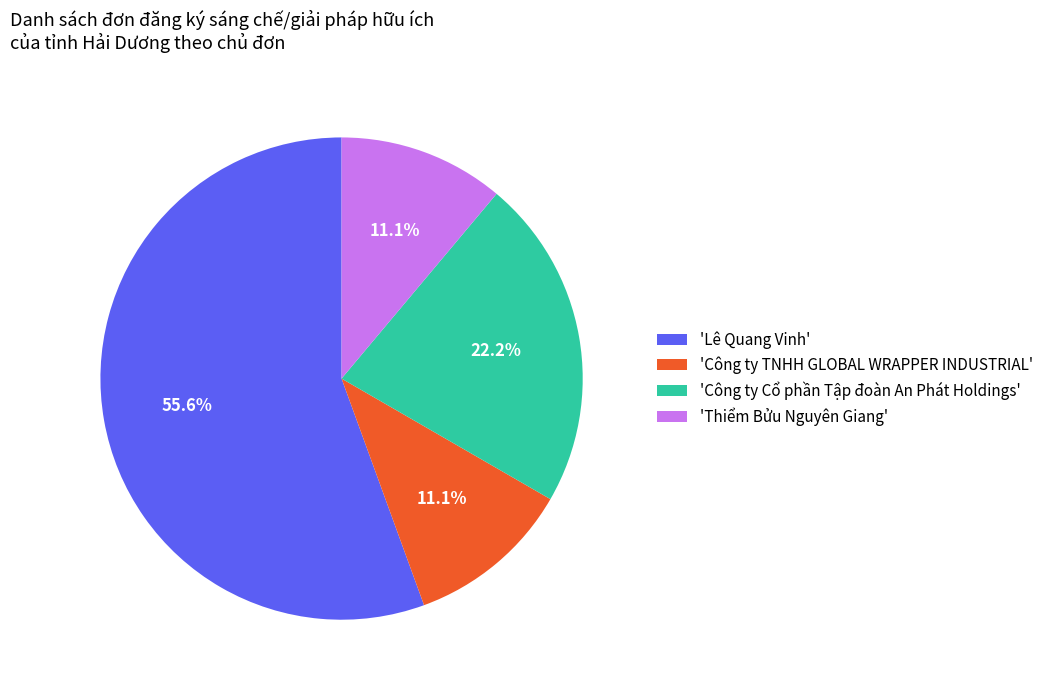

Which category has the biggest portion of the pie?

'Lê Quang Vinh'